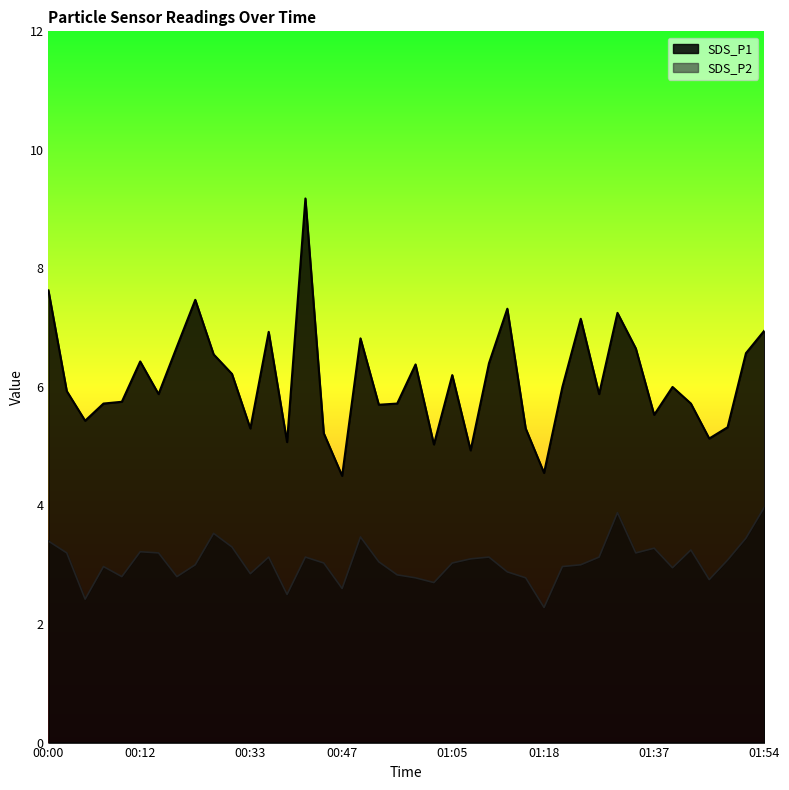

At how many categories does at least one series exceed 5?

37